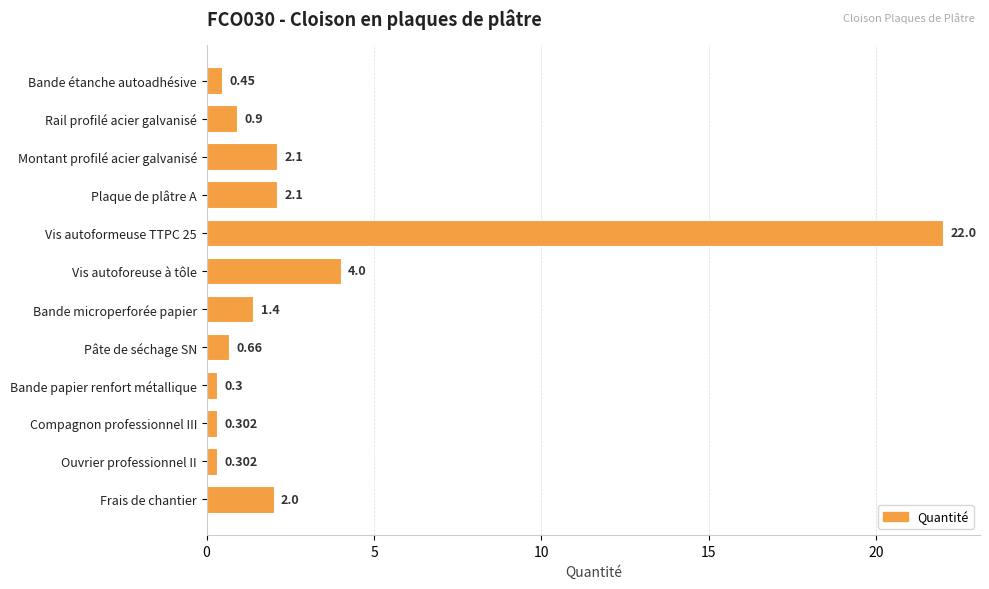

What is the label of the 4th bar from the bottom?

Bande papier renfort métallique